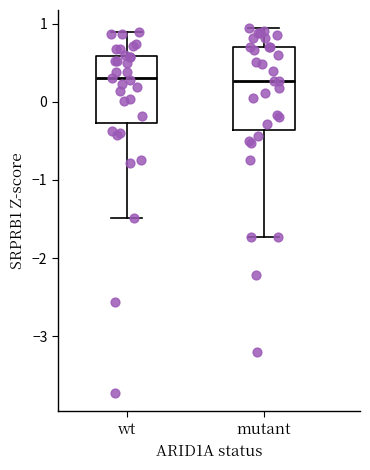

Where is the lower edge of the box for wt on the y-axis? The values are not printed on the chart, so give them approximately, as read against the axis.

-0.3